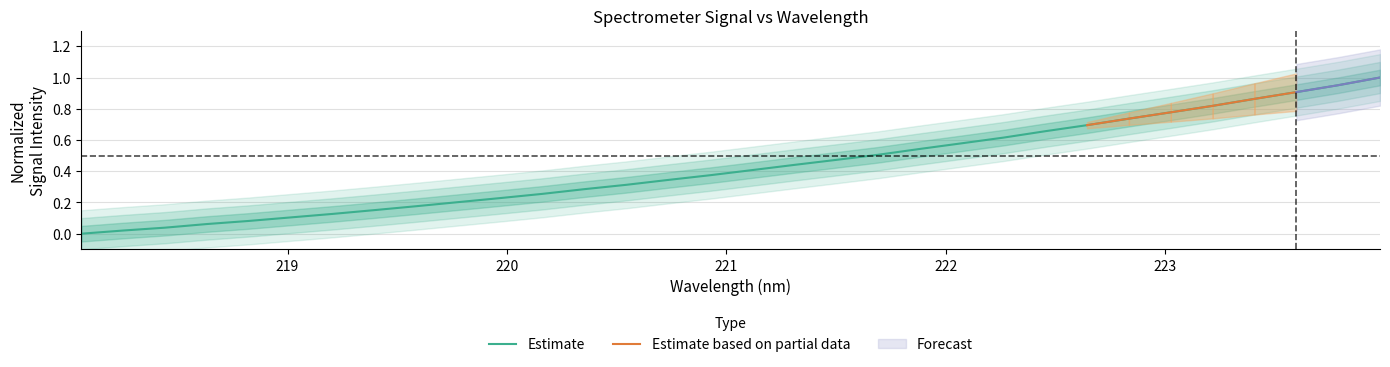

Reading right to left, transcribe all the data shown in this chart.

223.9802=1.0	223.7895=1.0	223.5987=0.9	223.408=0.9	223.2172=0.8	223.0264=0.8	222.8355=0.7	222.6447=0.7	222.4538=0.7	222.263=0.6	222.0721=0.6	221.8812=0.5	221.6902=0.5	221.4993=0.5	221.3083=0.4	221.1174=0.4	220.9264=0.4	220.7354=0.3	220.5444=0.3	220.3533=0.3	220.1623=0.3	219.9712=0.2	219.7801=0.2	219.589=0.2	219.3979=0.2	219.2067=0.1	219.0156=0.1	218.8244=0.1	218.6332=0.1	218.442=0.0	218.2508=0.0	218.0596=0.0